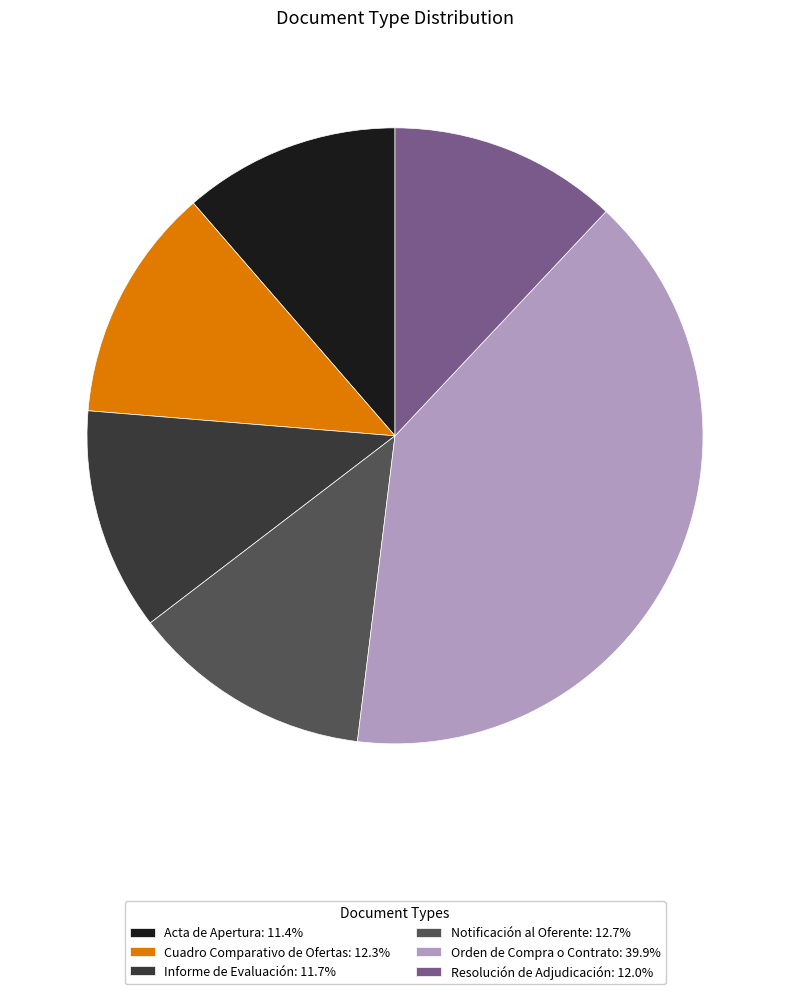

Is the sum of Acta de Apertura and Informe de Evaluación greater than half?

No